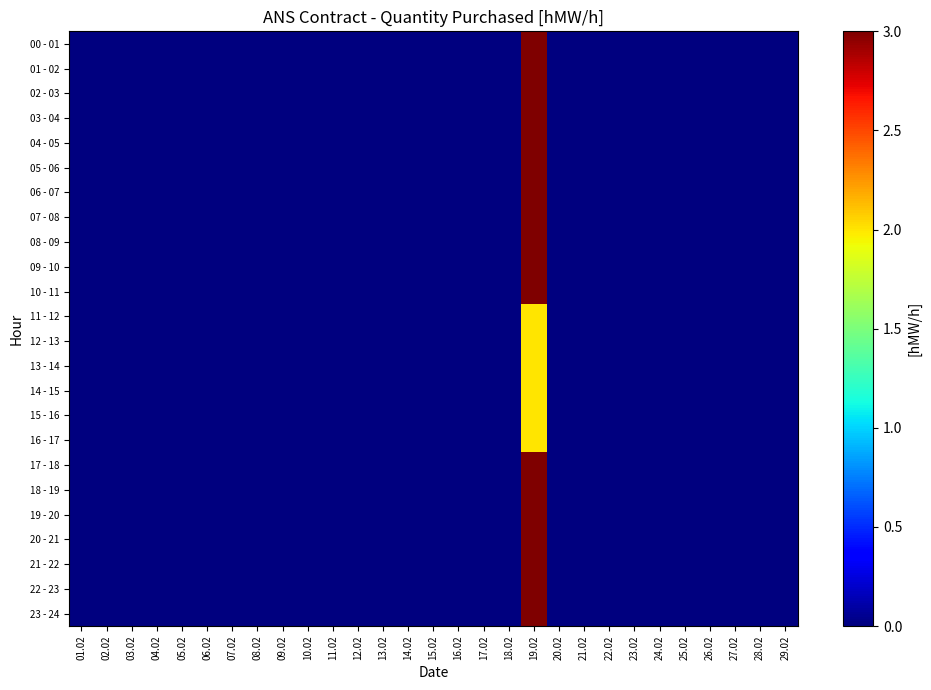

What is the greatest value displayed?

3